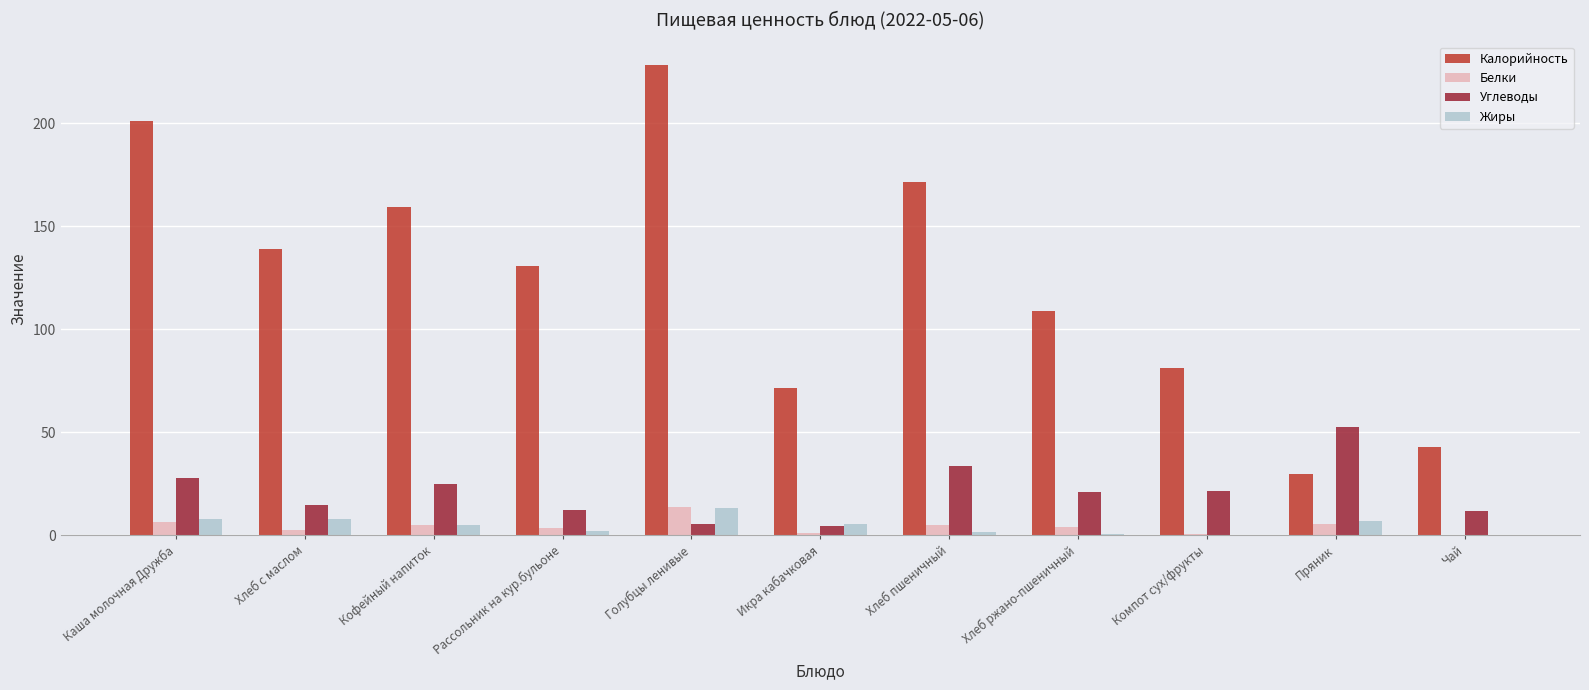

Is it true that Калорийность equals 124.9 at Икра кабачковая?

False